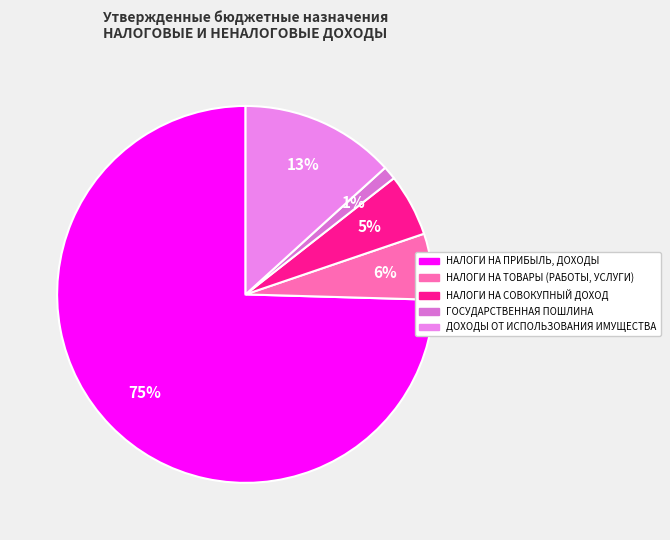

How many segments does this pie chart have?

5